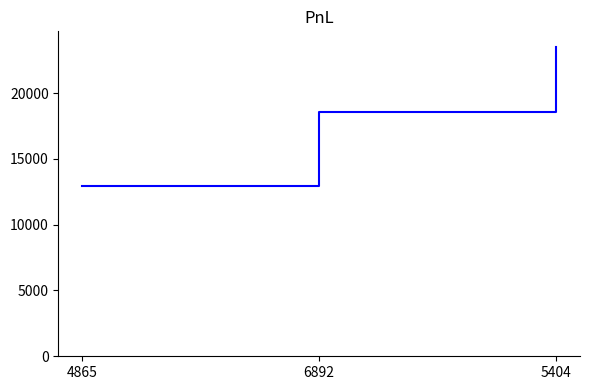

What is the value of the 3rd point from the left?

23517